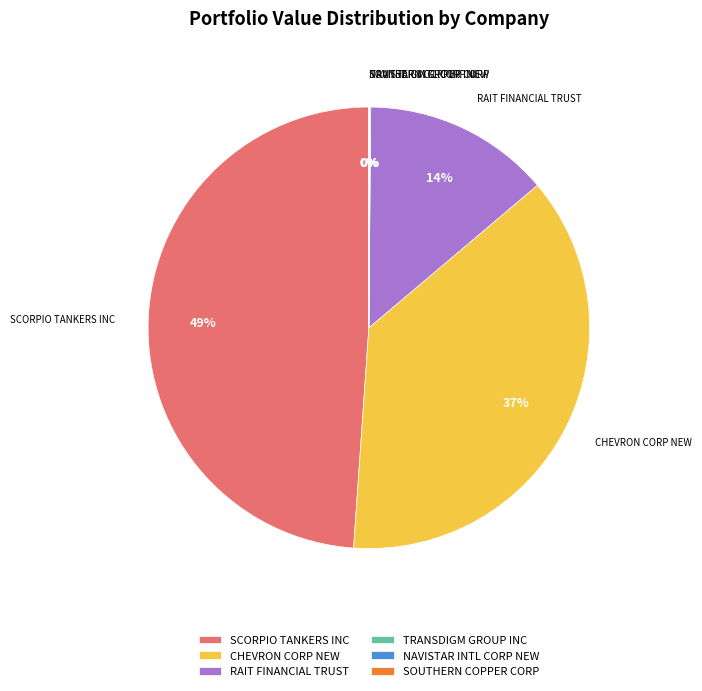

The RAIT FINANCIAL TRUST slice represents 14% of the pie. True or false?

True